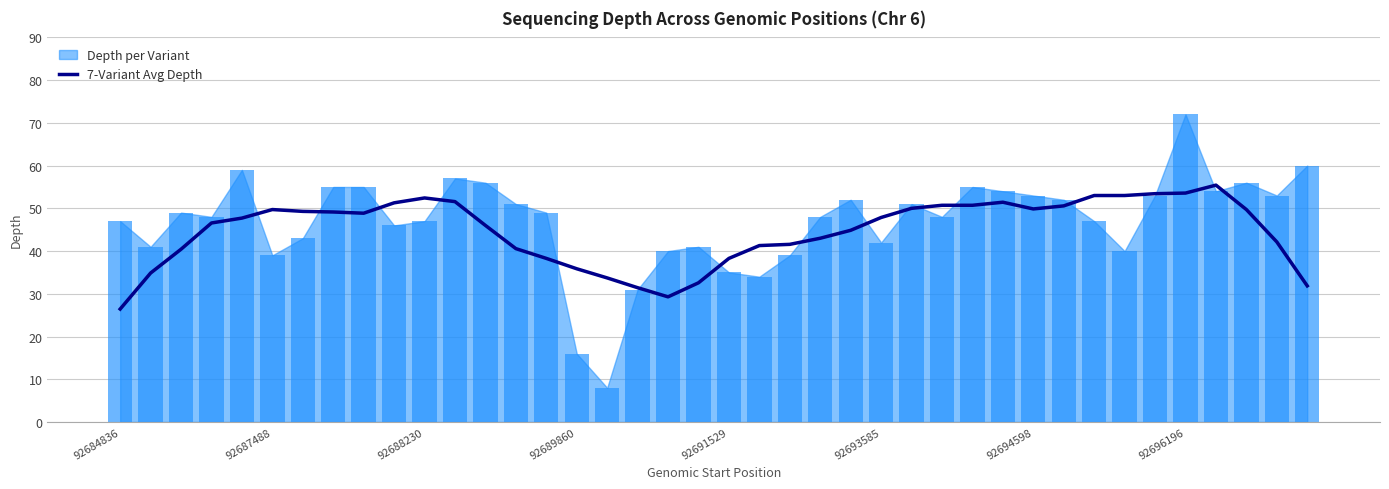

What is the minimum value for 7-Variant Avg Depth?

26.4